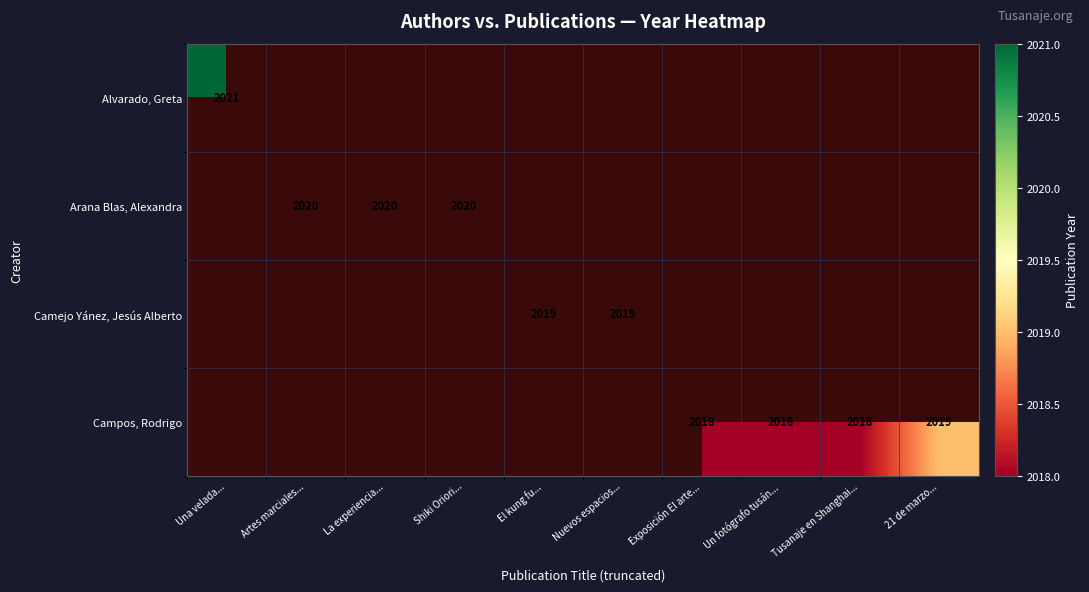

The value of Campos, Rodrigo at Tusanaje en Shanghai... is 438. True or false?

False